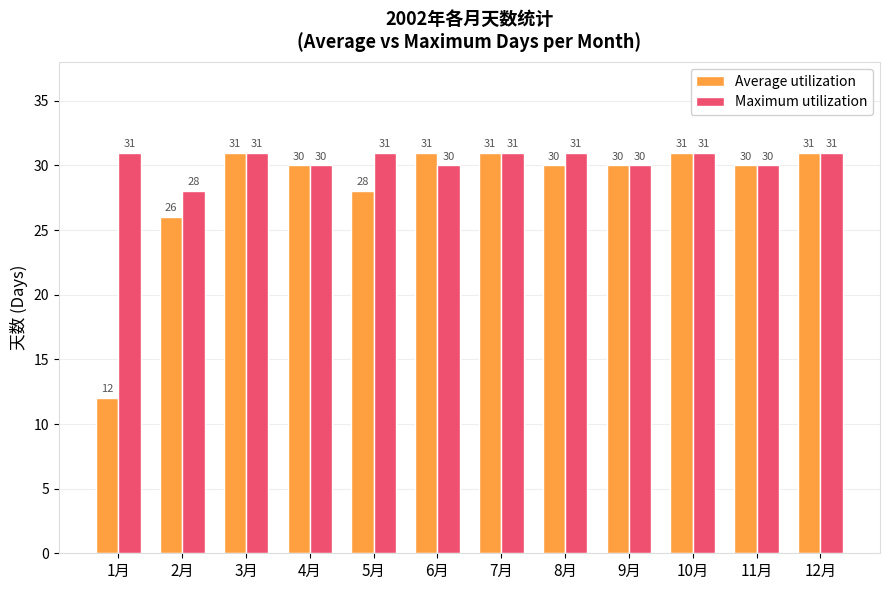

What is the label of the 8th bar from the right?

5月